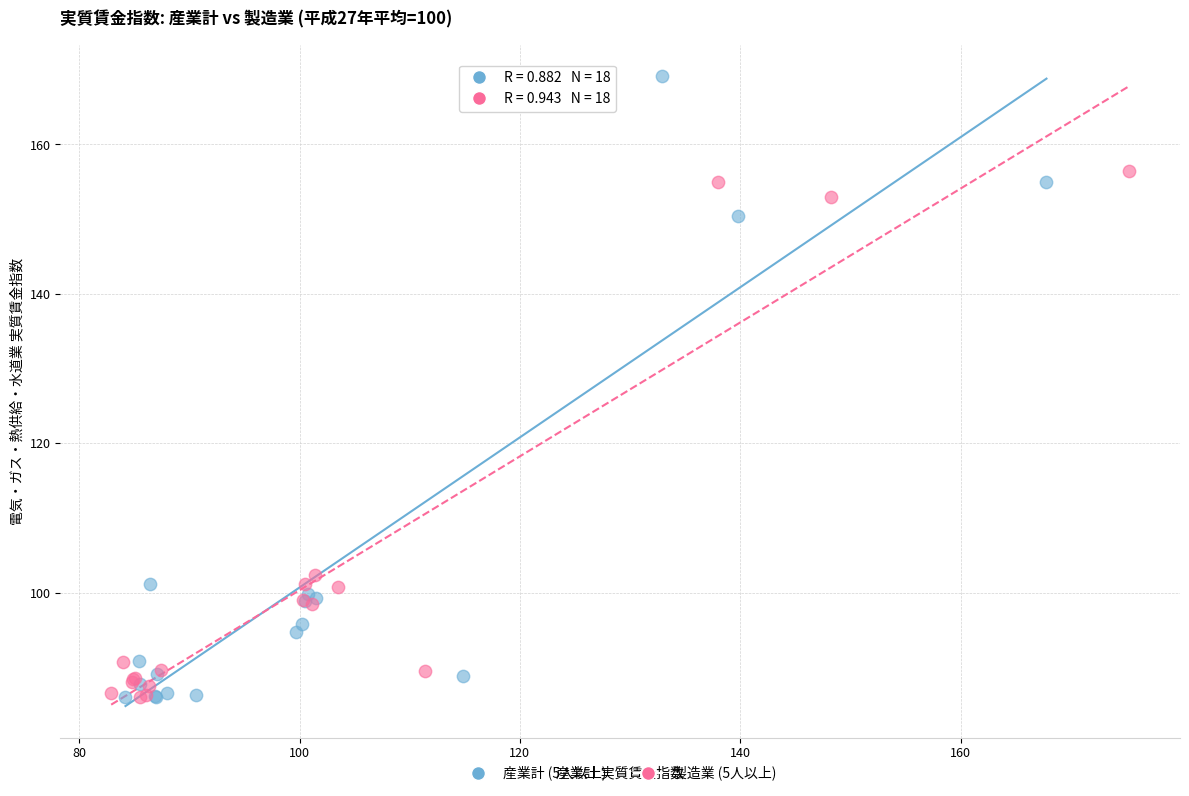

Which series reaches the maximum Y coordinate?

産業計 (5人以上)